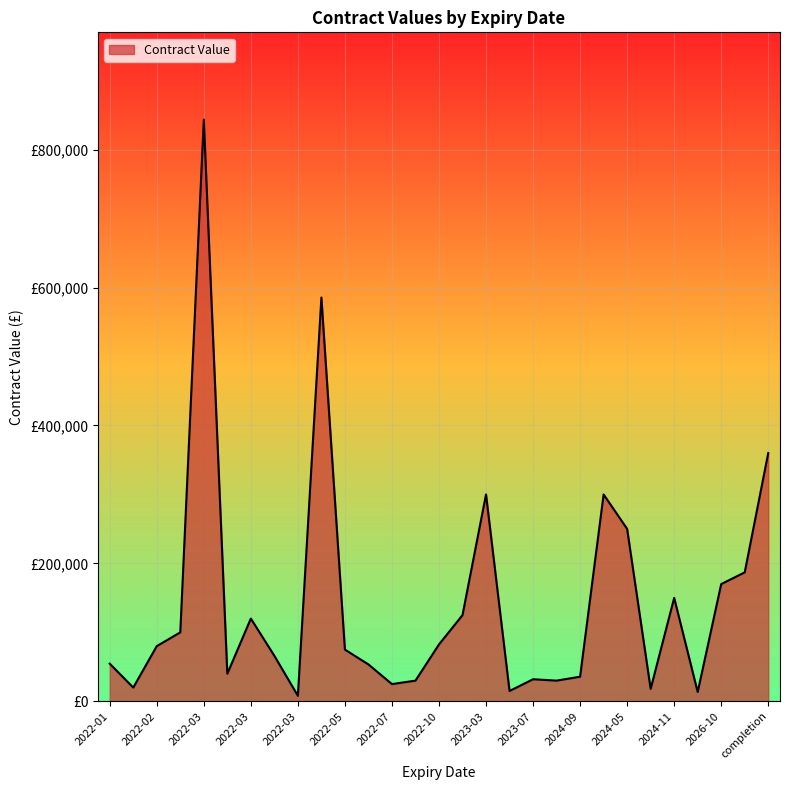

Is this an area chart (filled region under the line)?

Yes